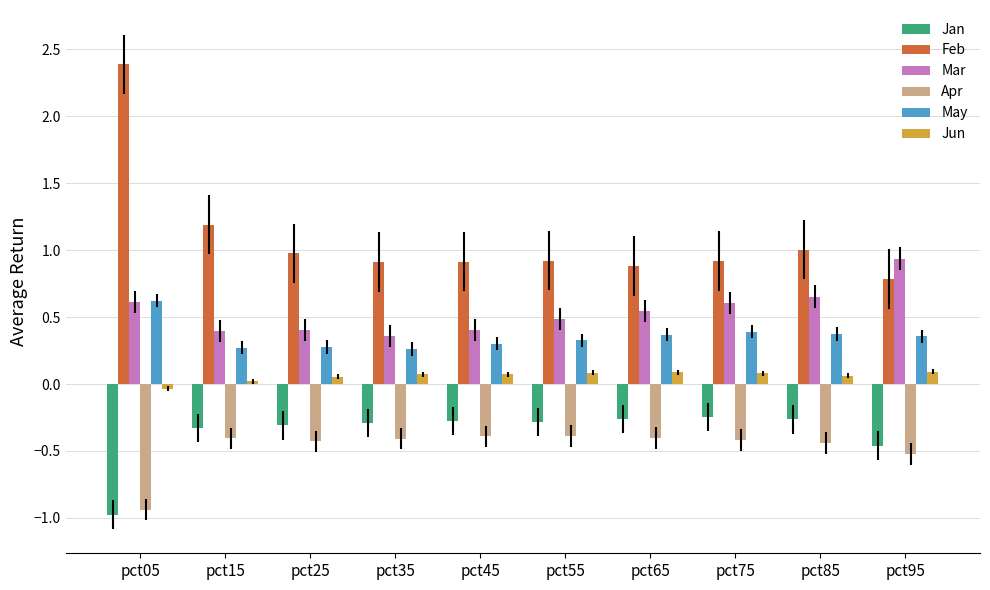

How many bars are there in each group?

6